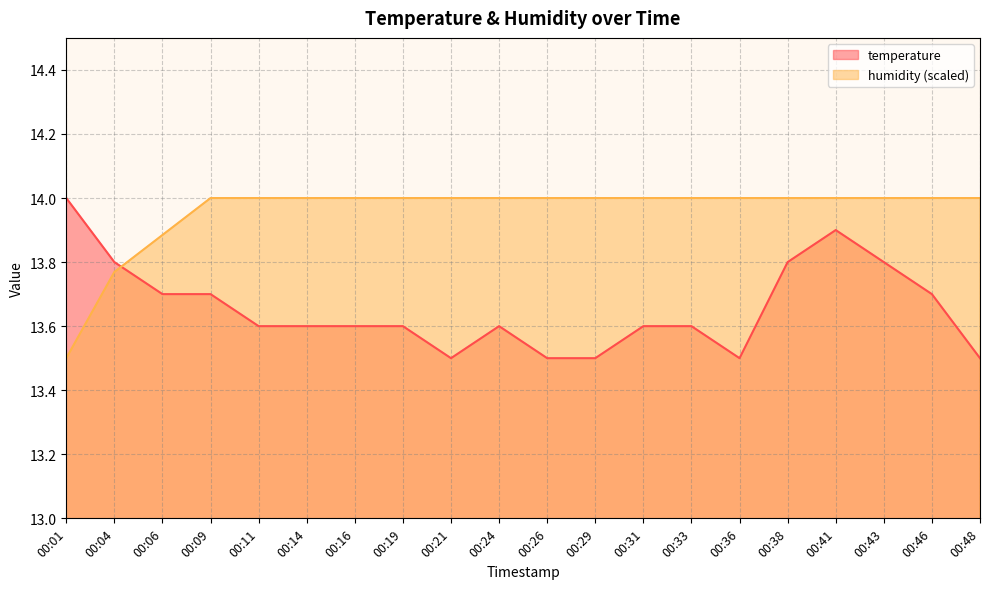

How many intersections are there between humidity and temperature?

1